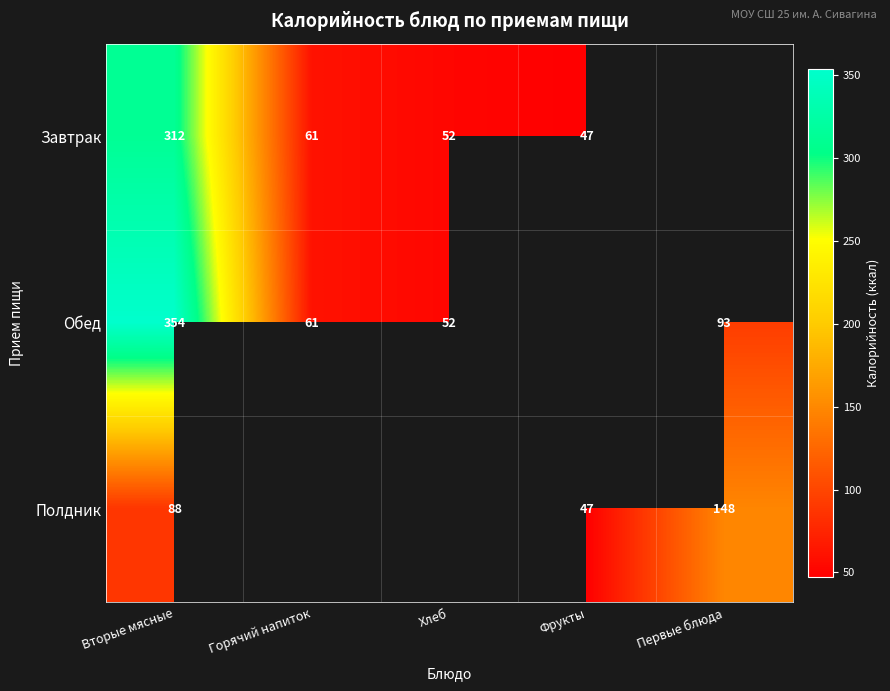

What is the sum of the Завтрак values at Фрукты and Горячий напиток?

108